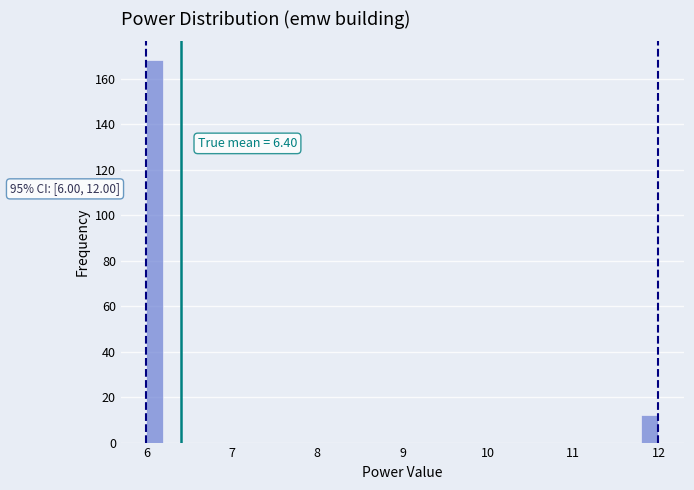

Around what value on the x-axis is the tallest bar? Give the approximate position of its centre, as read against the axis.

6.1